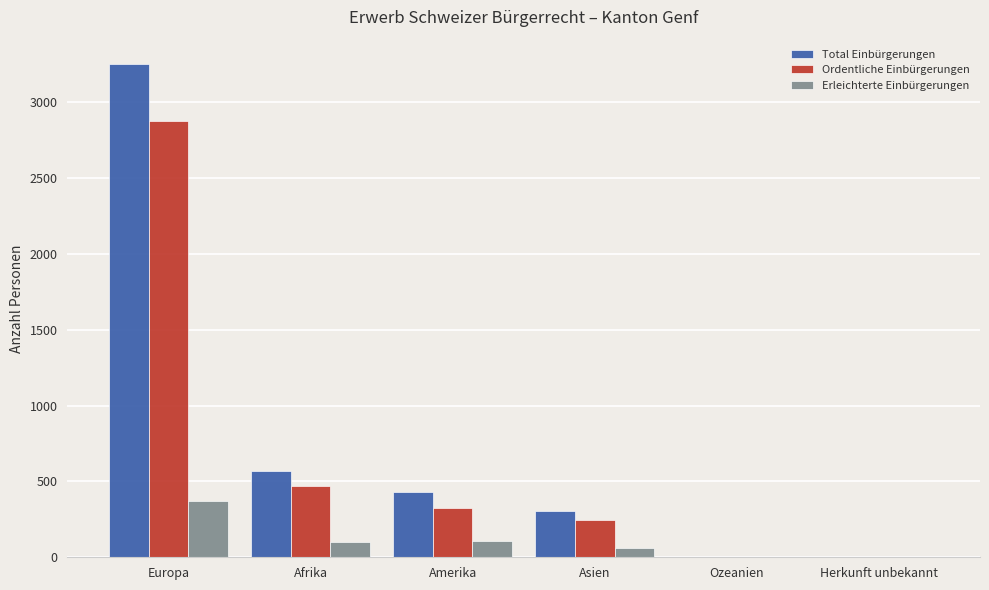

The Total Einbürgerungen series shows 3248 at Europa. True or false?

True